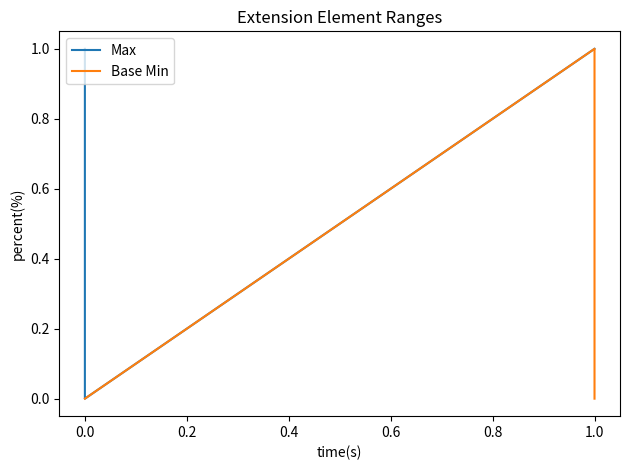

What is the difference between the maximum and minimum values in the Base Min series?

1